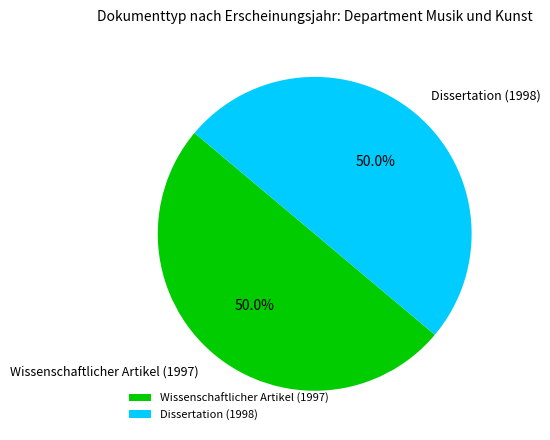

Approximately how many times larger is the value at Wissenschaftlicher Artikel (1997) compared to Dissertation (1998)?

1.0